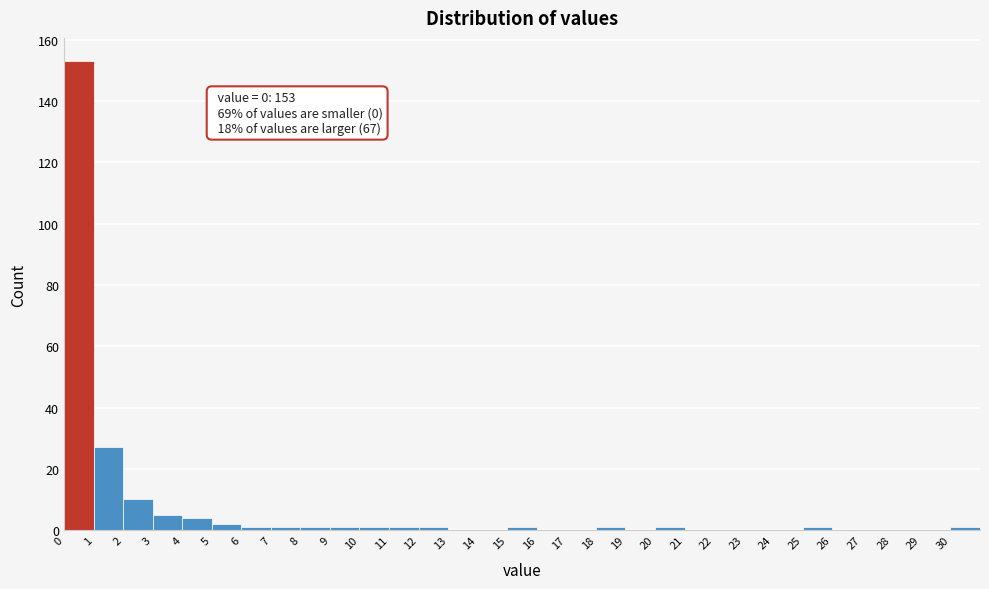

Over which range of the x-axis is the bar tallest?

0 to 1